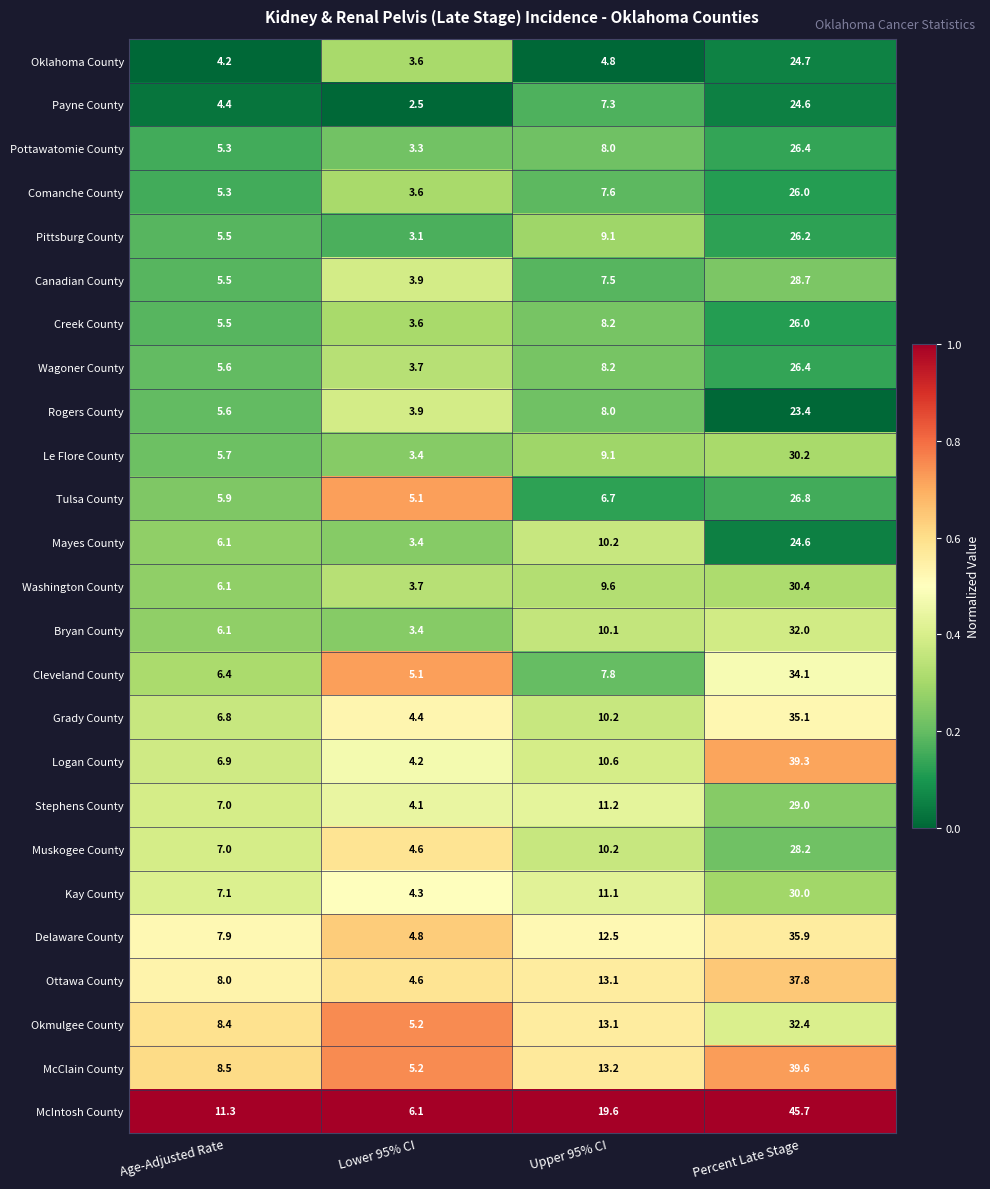

At which category is the sum across all series the highest?

Percent Late Stage